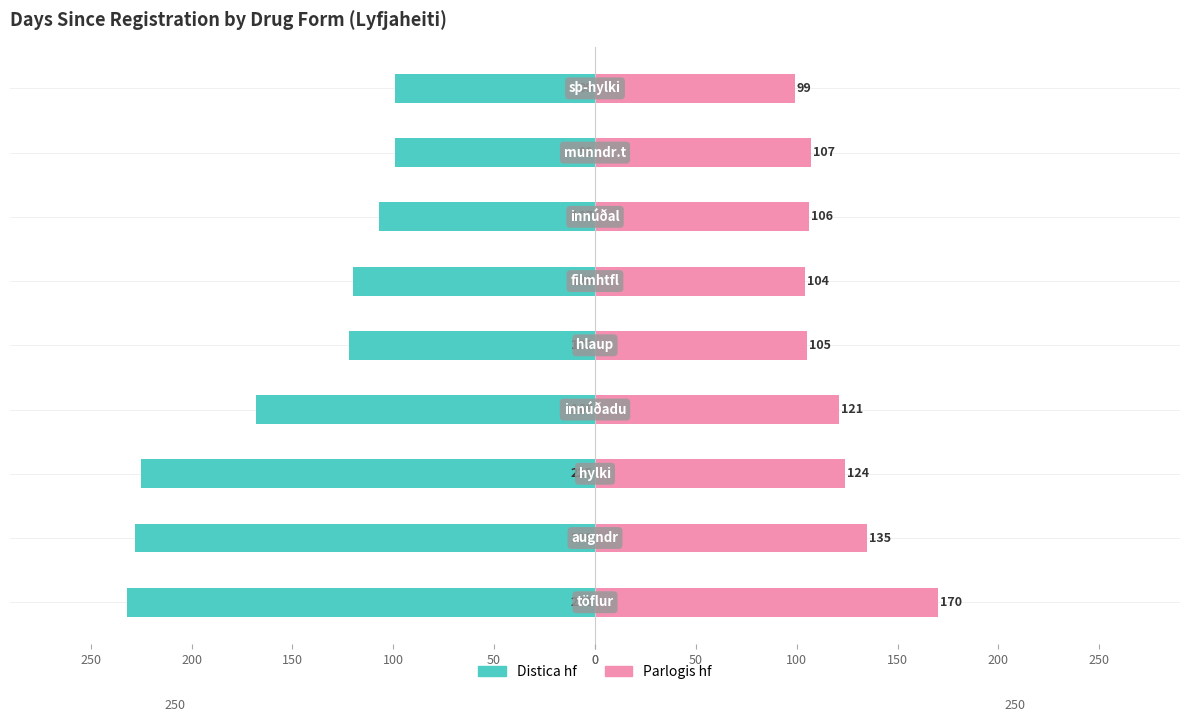

What value does the Distica hf series have at 50, to the nearest 5?

-230